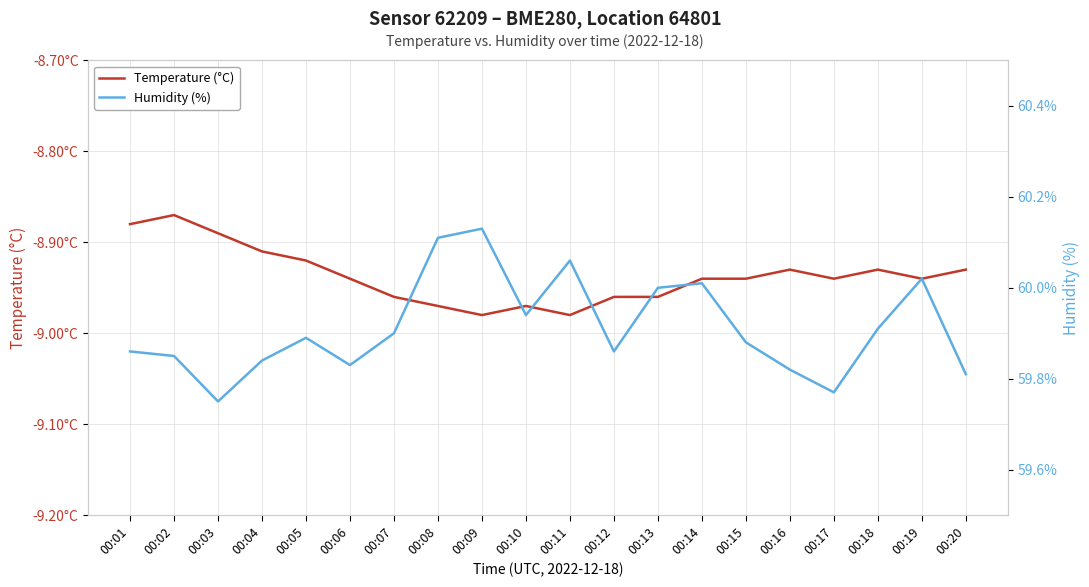

The Humidity (%) series shows 60.1 at 00:08. True or false?

True